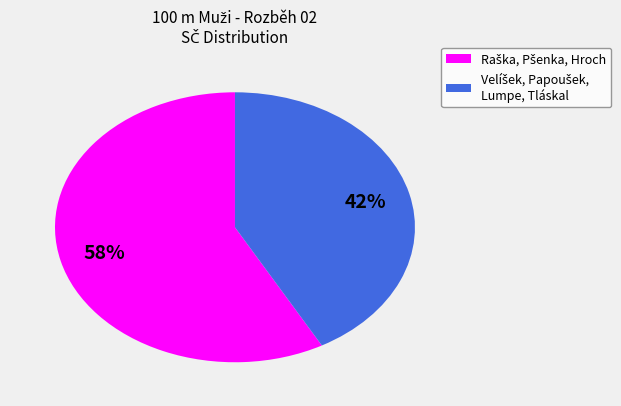

Count the number of slices in the pie.

2